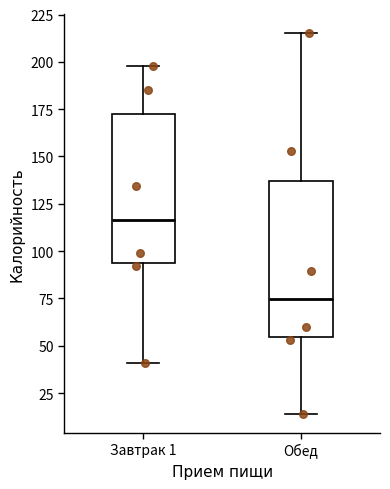

Which box's median line is the highest?

Завтрак 1